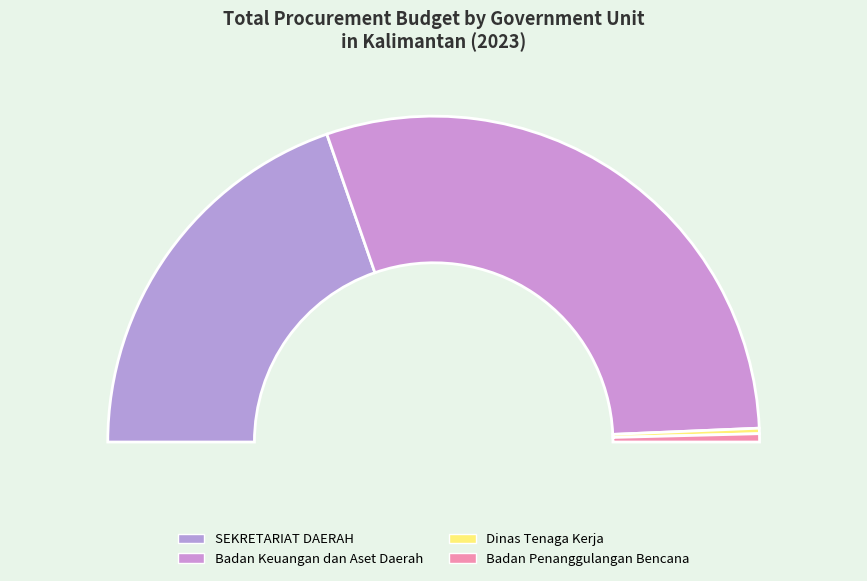

True or false: Badan Keuangan dan Aset Daerah (2) accounts for 6% of the total.

False